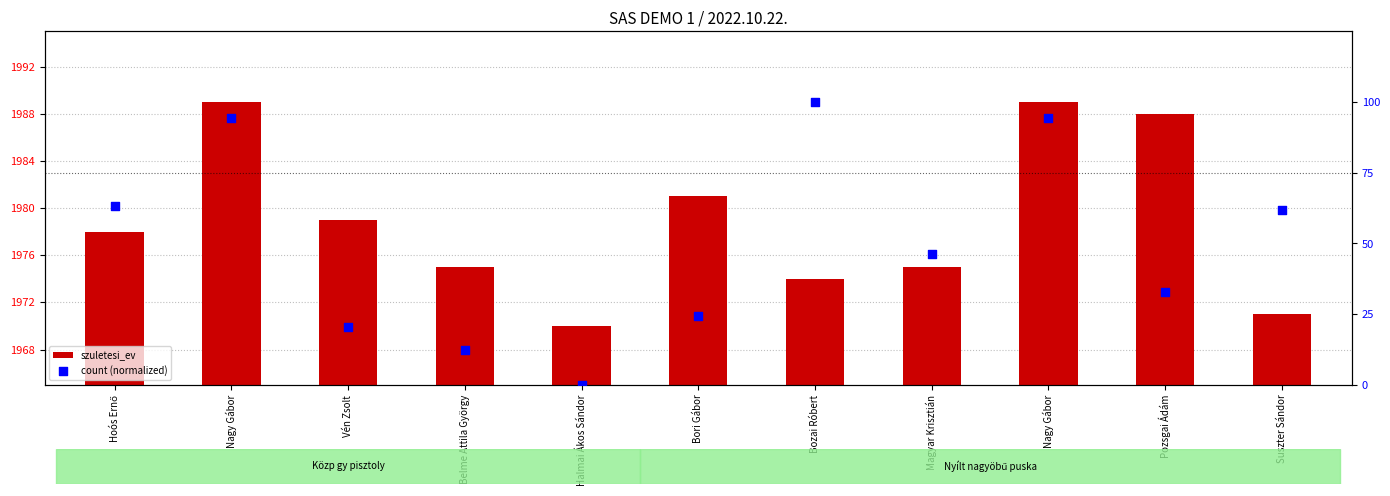

Which series has the widest spread of Y values?

count (normalized)